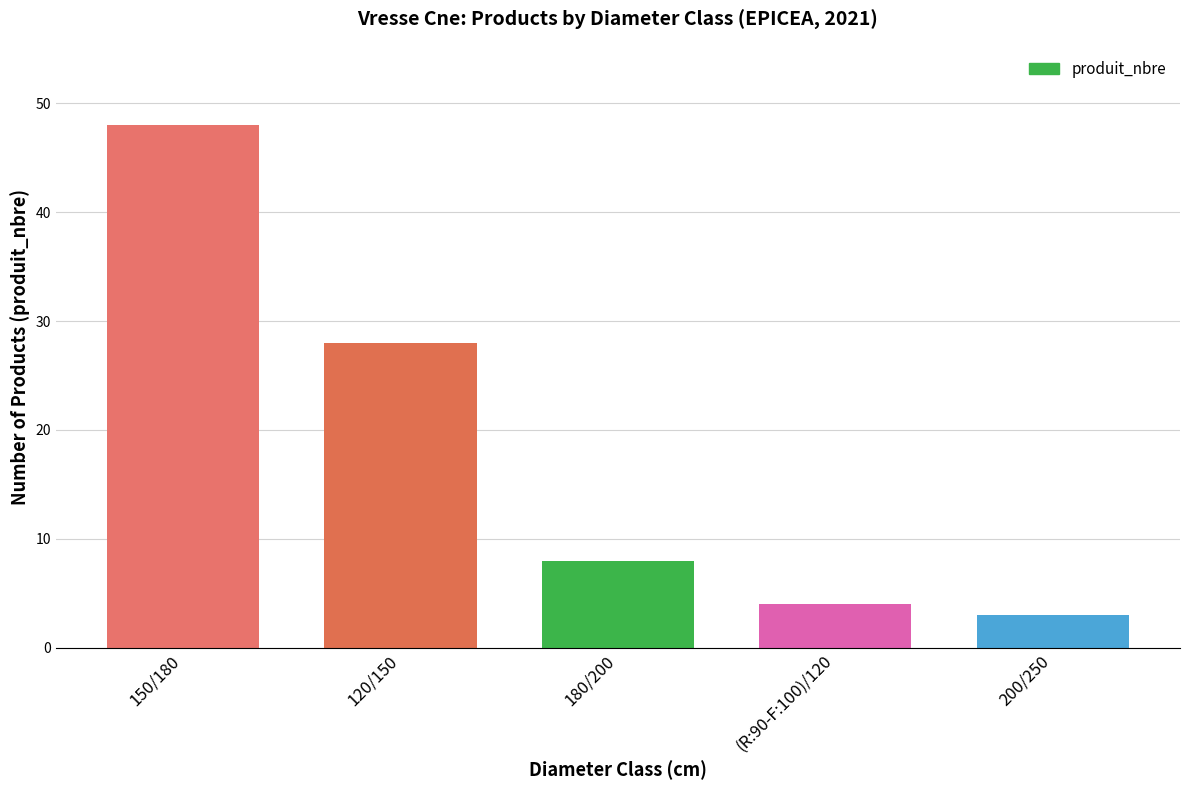

Reading left to right, list all the values displayed in this chart.

48	28	8	4	3